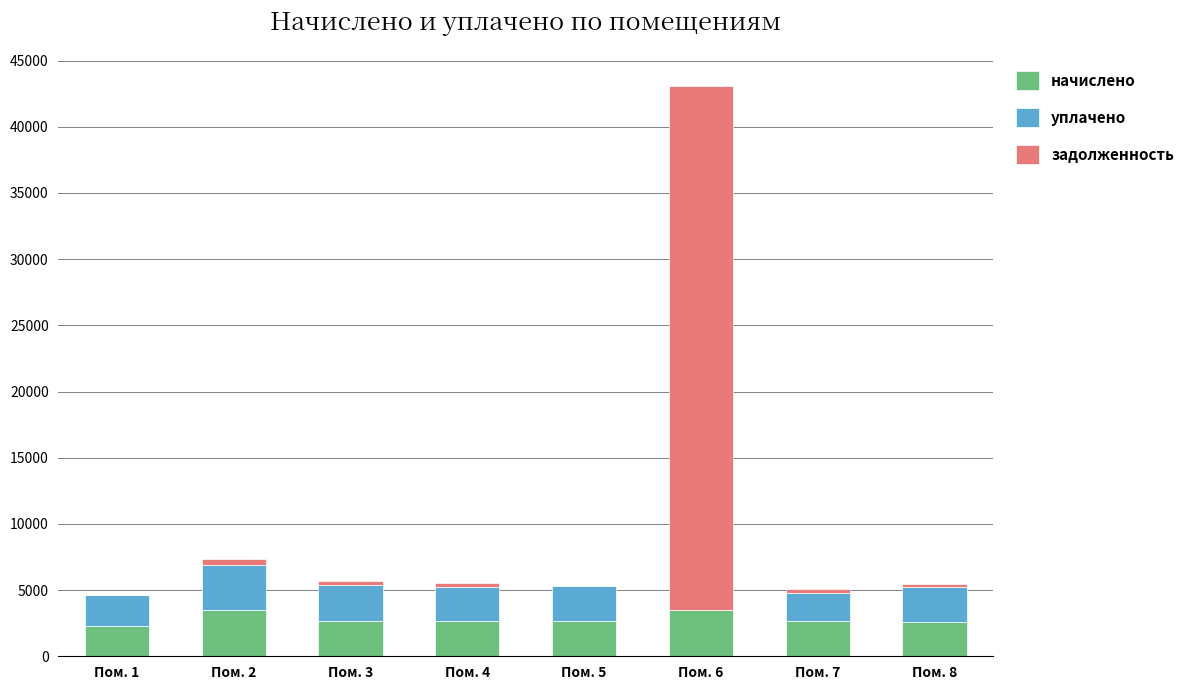

At which category is the sum across all series the highest?

Пом. 6